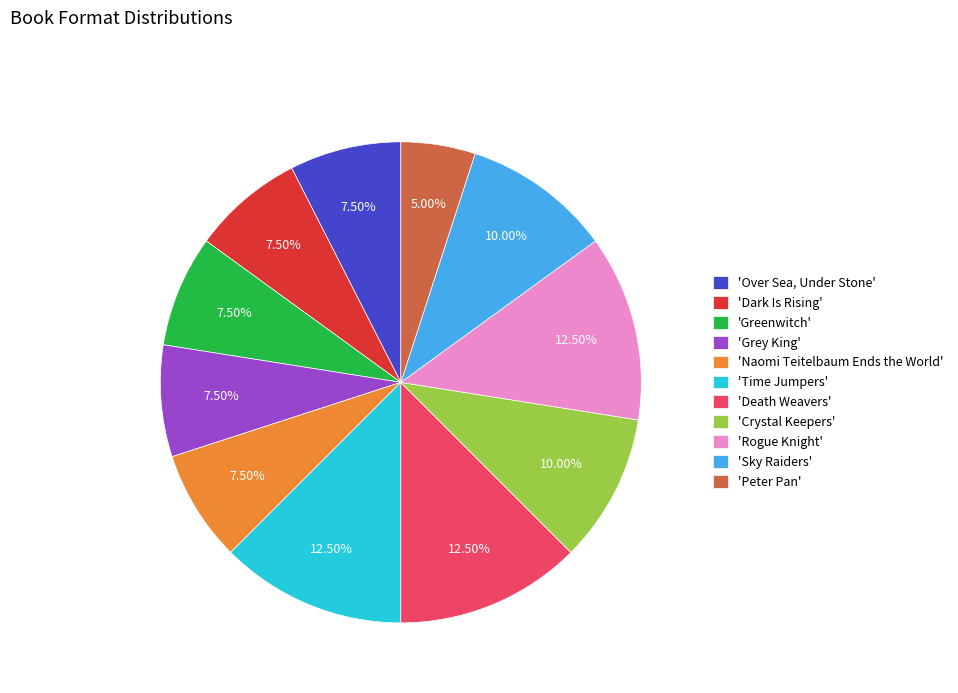

Combined, do 'Naomi Teitelbaum Ends the World' and 'Grey King' account for over 50%?

No